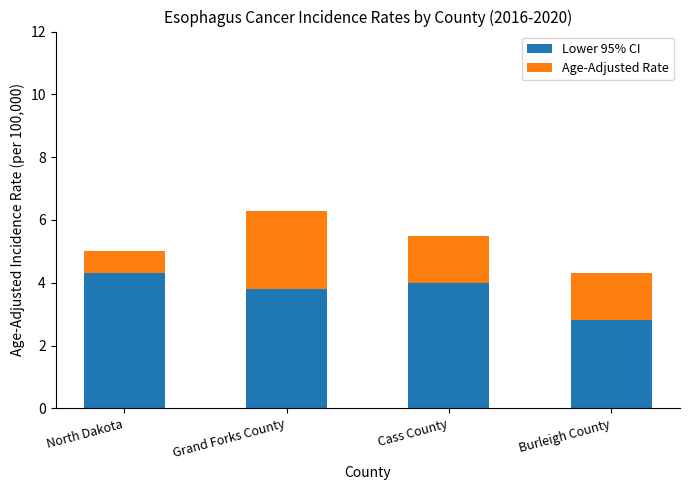

At which label is Lower 95% CI closest to 3?

Burleigh County